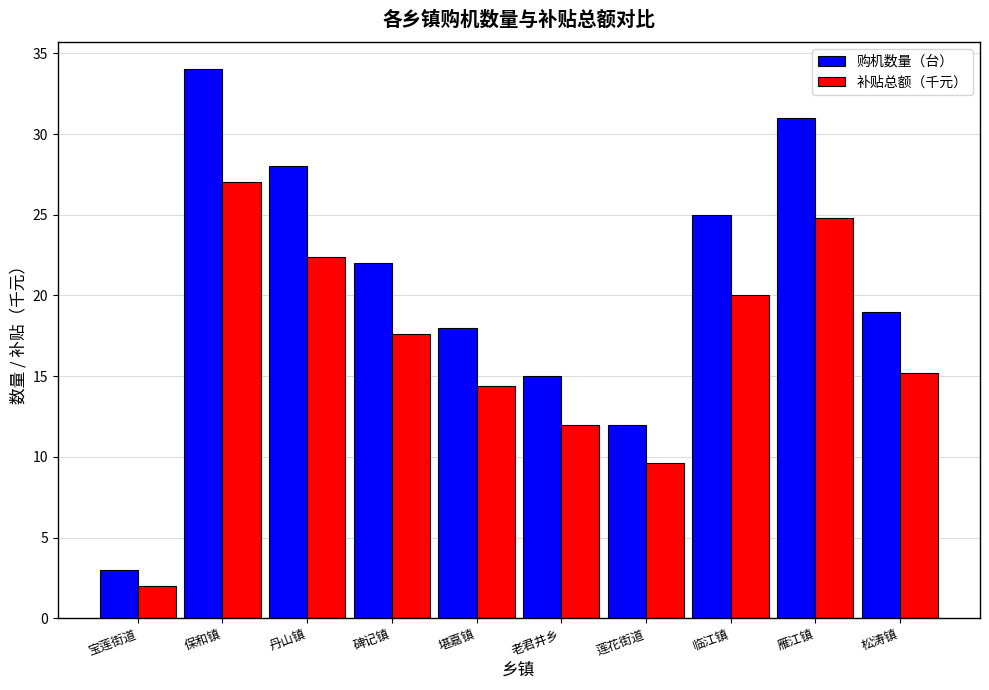

What is the total value across all series at 保和镇?

61.1